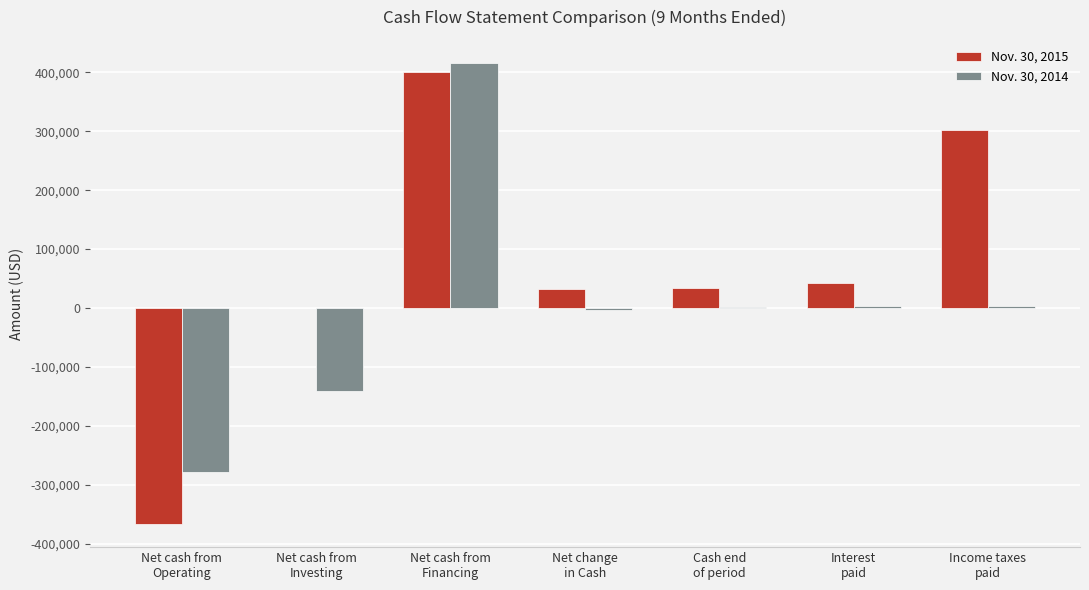

Are the bars grouped side by side (vs. stacked)?

Yes